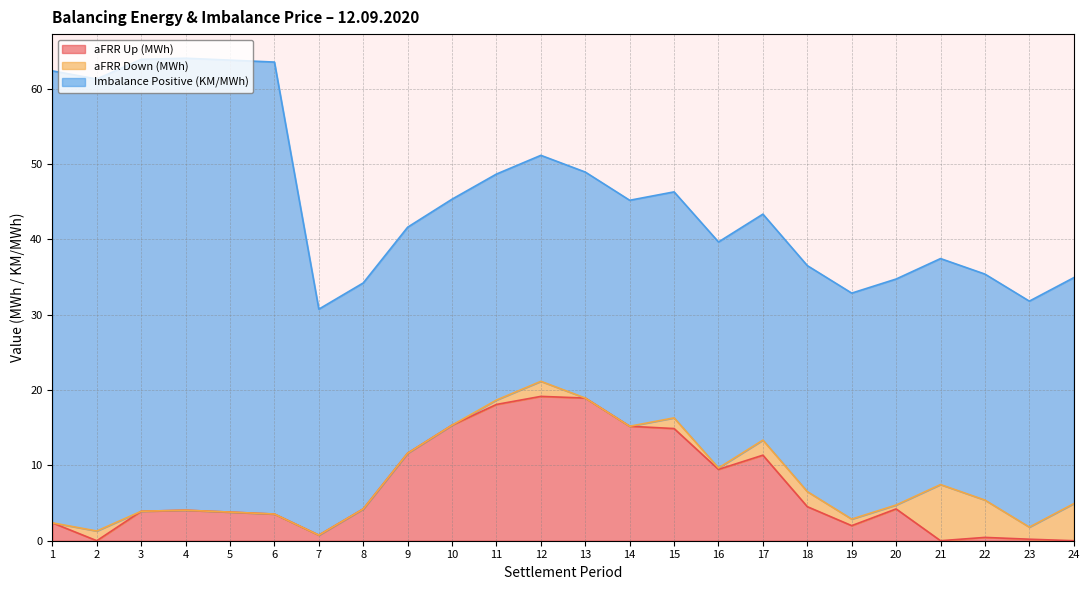

What is the difference between the second highest and second lowest values in the aFRR Up (MWh) series?

18.9